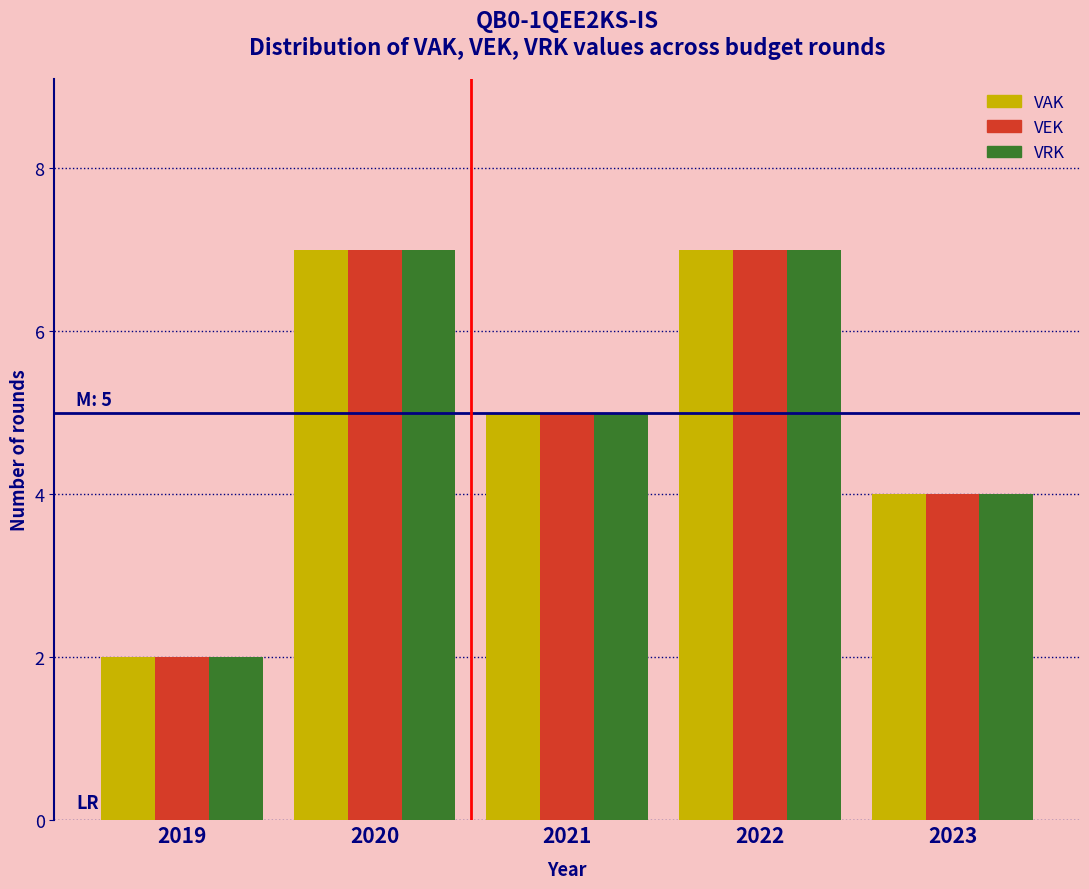

Reading left to right, what are all the values shown in this chart?

VAK: 2	7	5	7	4
VEK: 2	7	5	7	4
VRK: 2	7	5	7	4